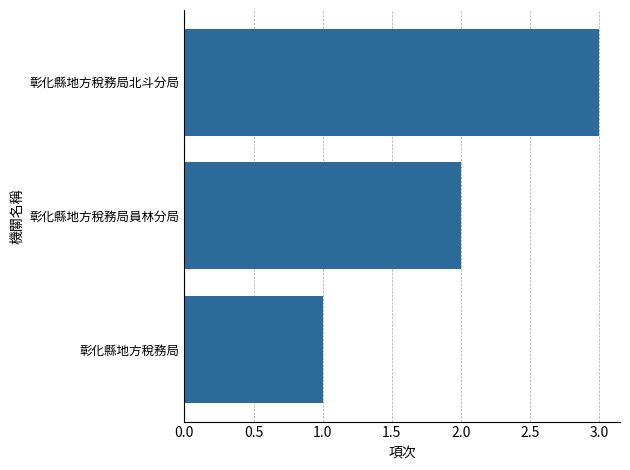

Rank the categories by value from lowest to highest.

彰化縣地方稅務局, 彰化縣地方稅務局員林分局, 彰化縣地方稅務局北斗分局